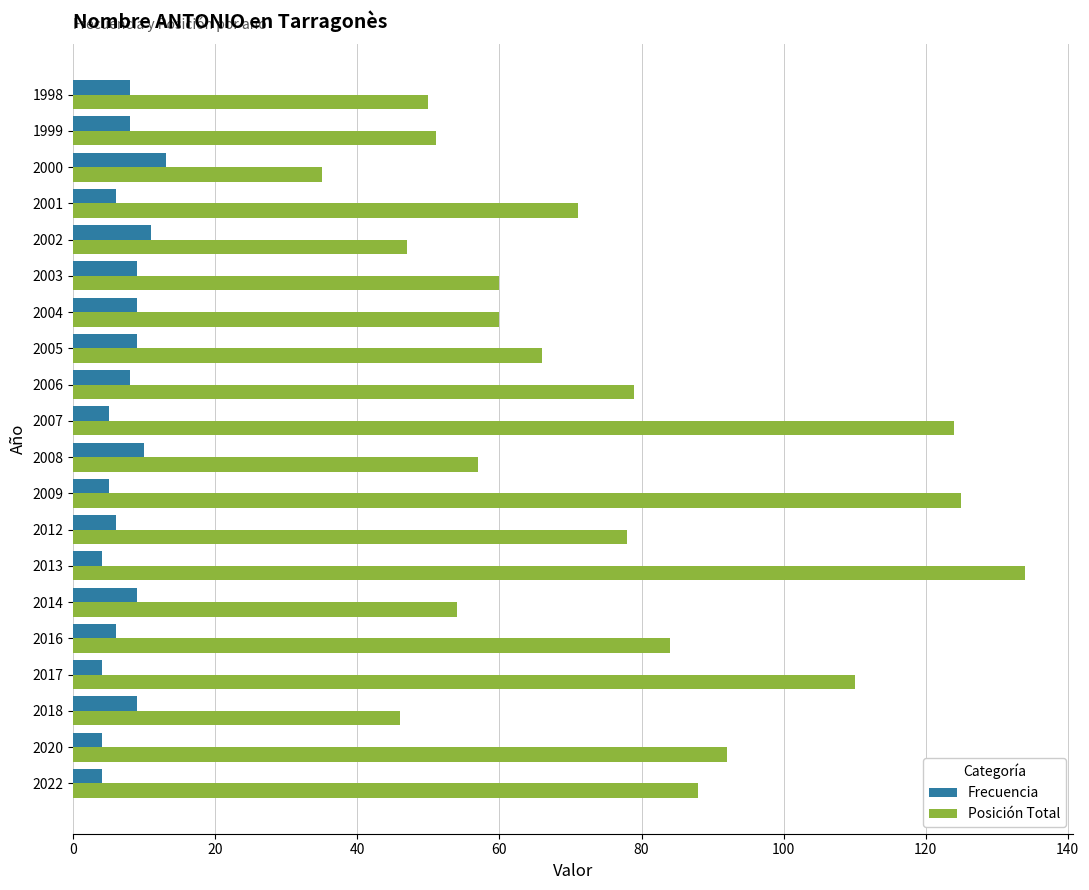

How many series are shown in this chart?

2